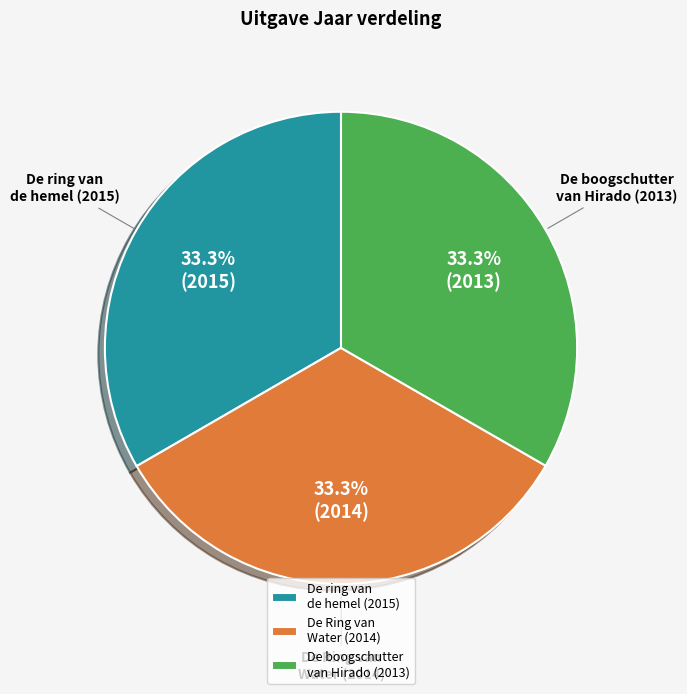

How many slices are in this pie chart?

3